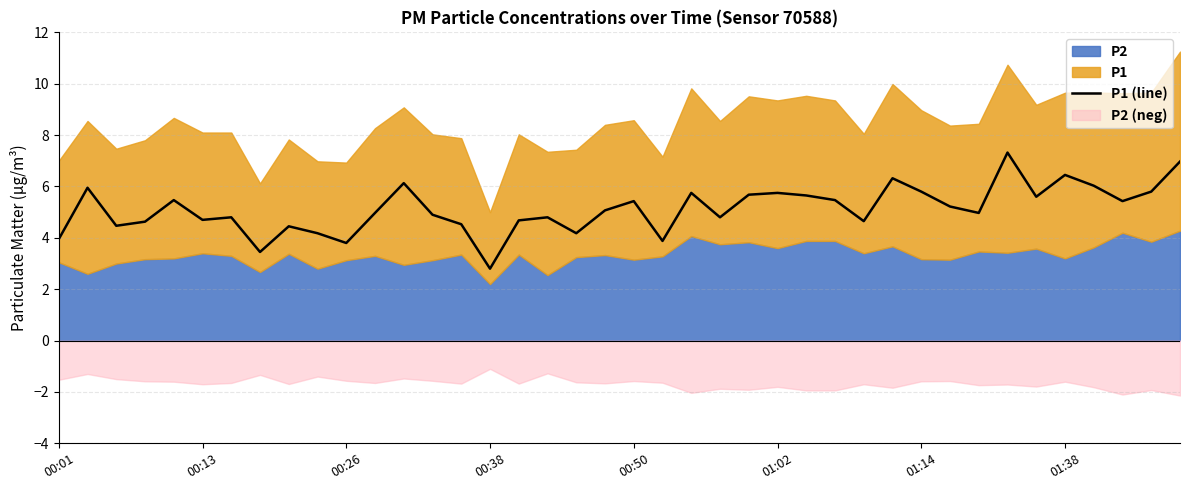

The value at 28 is 7.7. True or false?

False